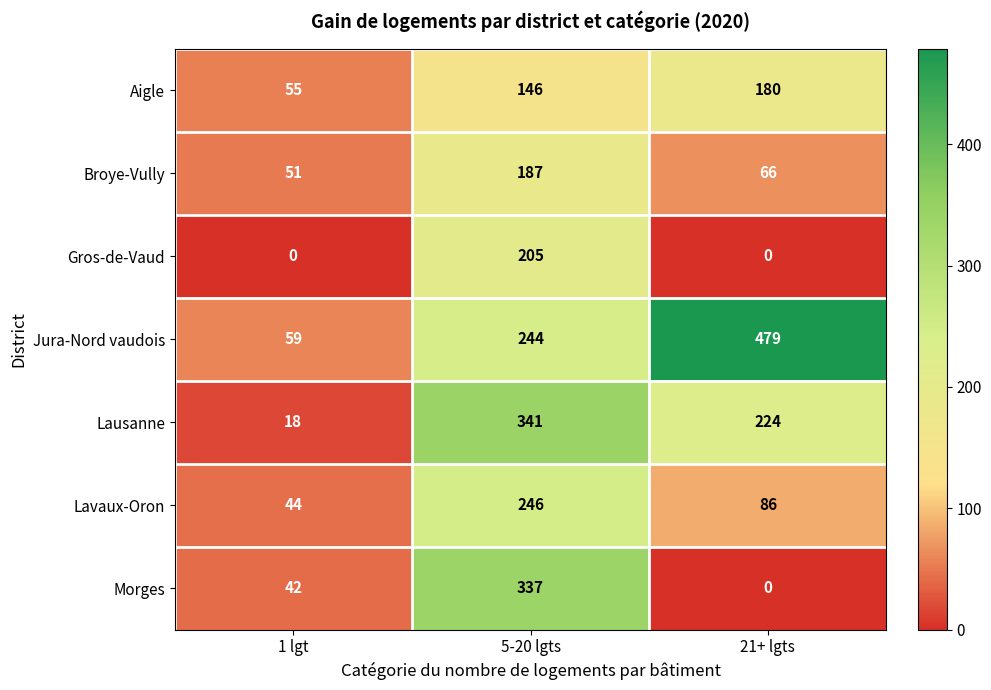

What is the difference between the highest and lowest values at 1 lgt?

59